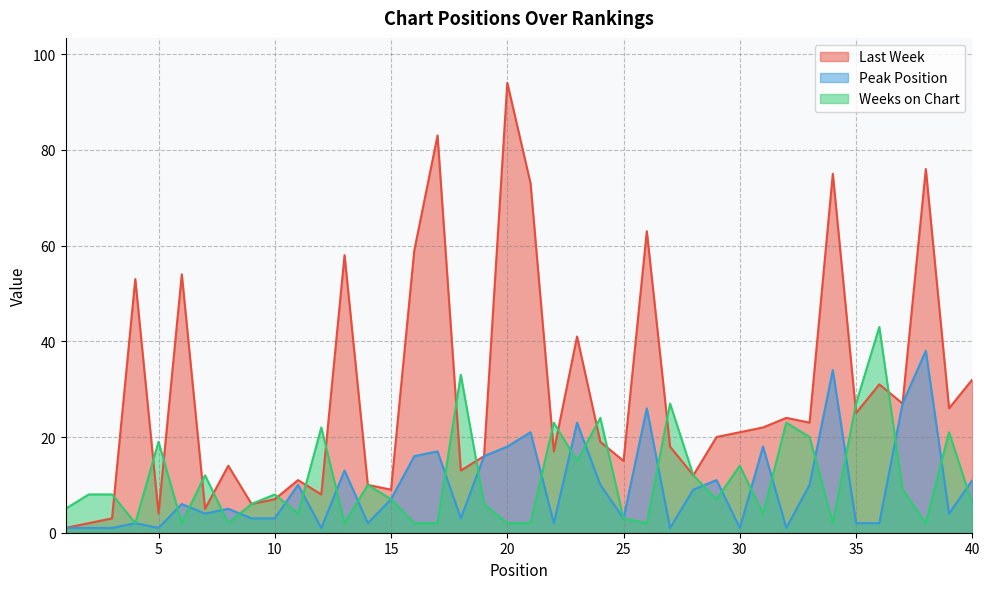

Does the chart have visible grid lines?

Yes